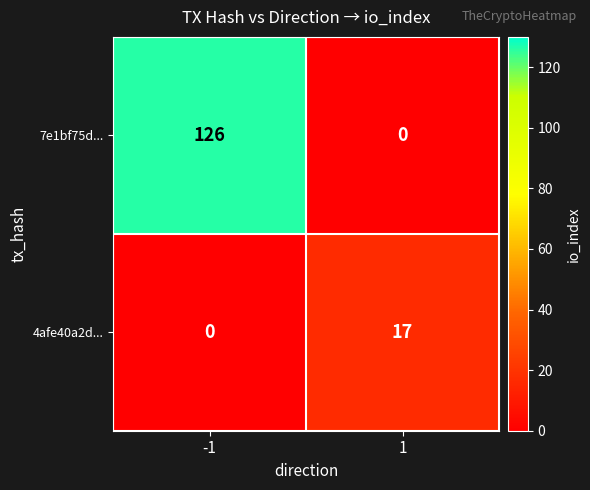

What is the maximum value shown in the chart?

126